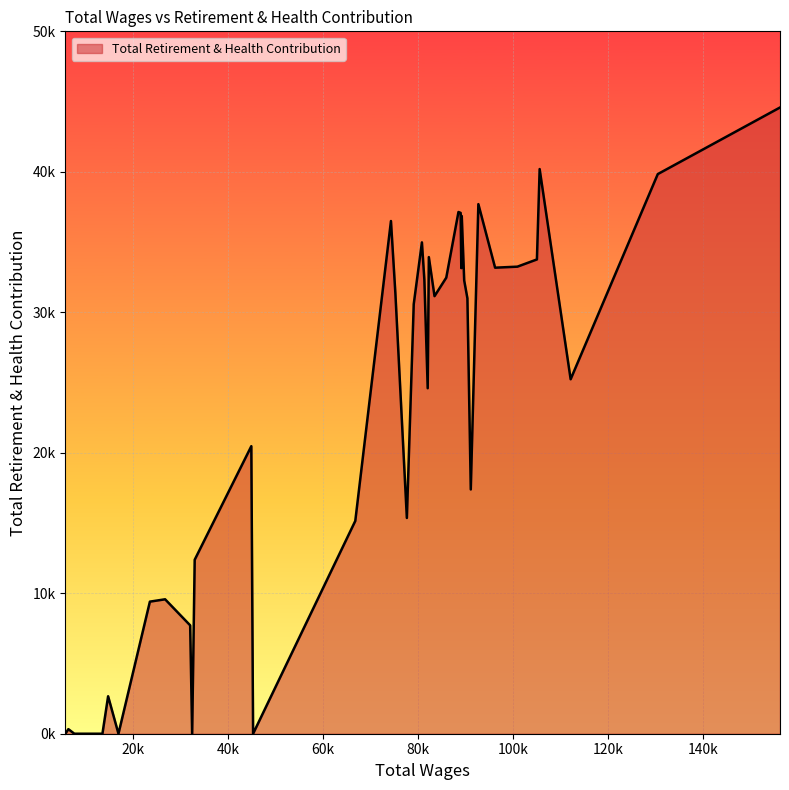

Which category has the lowest value across all series?

26